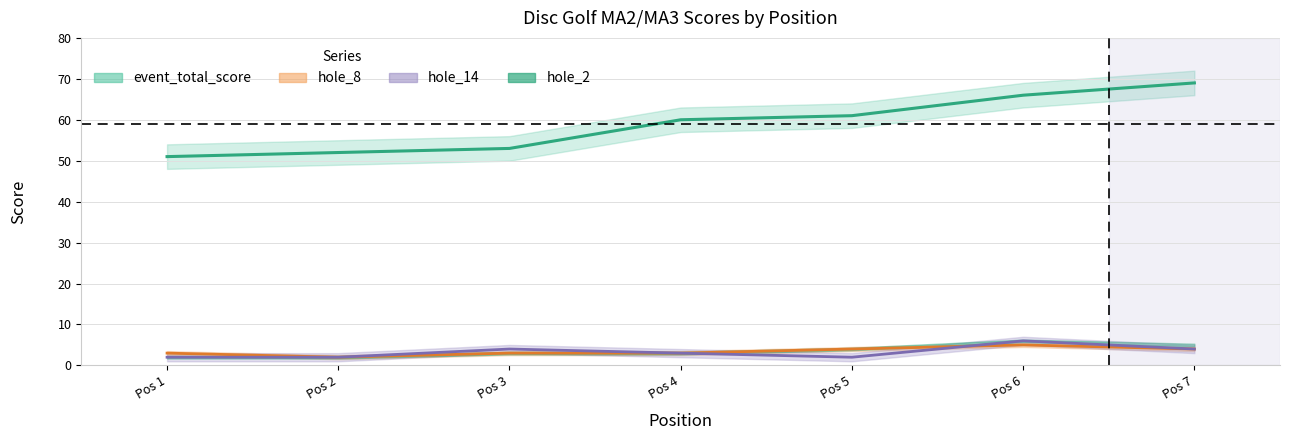

What is the maximum value shown in the chart?

69